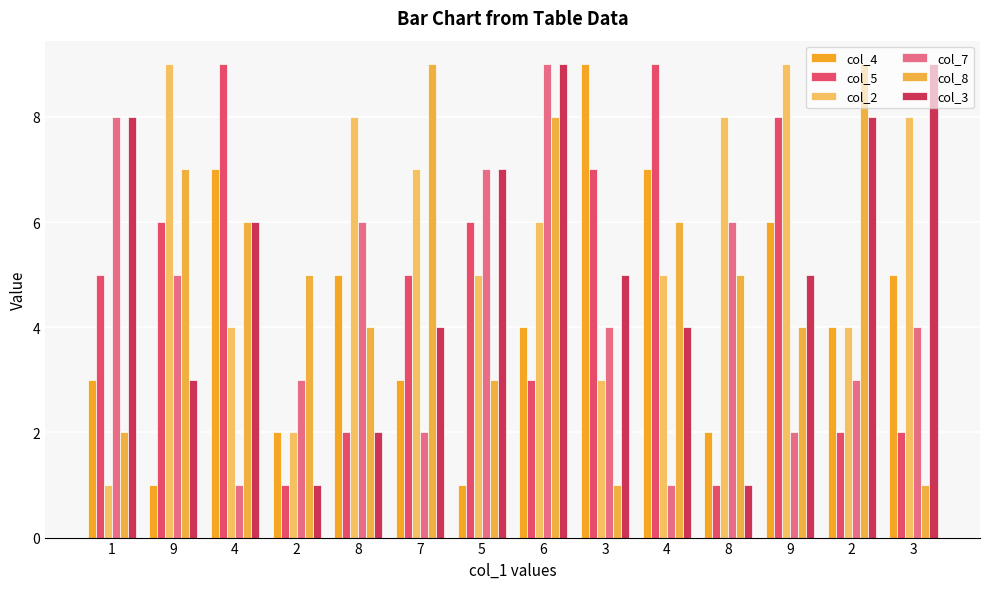

What are all the series names shown in the legend?

col_4, col_5, col_2, col_7, col_8, col_3